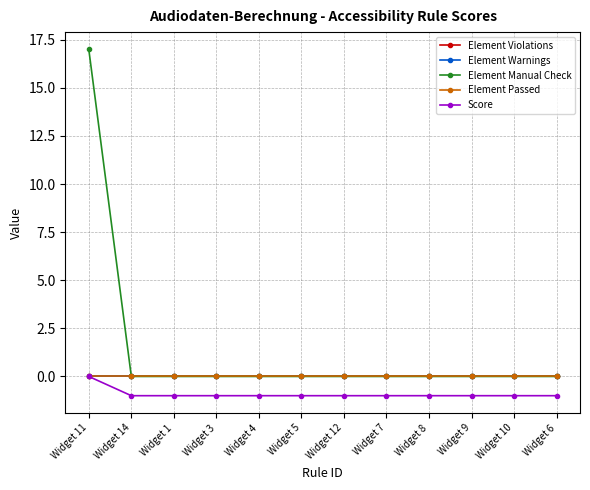

How many lines are shown in the chart?

5